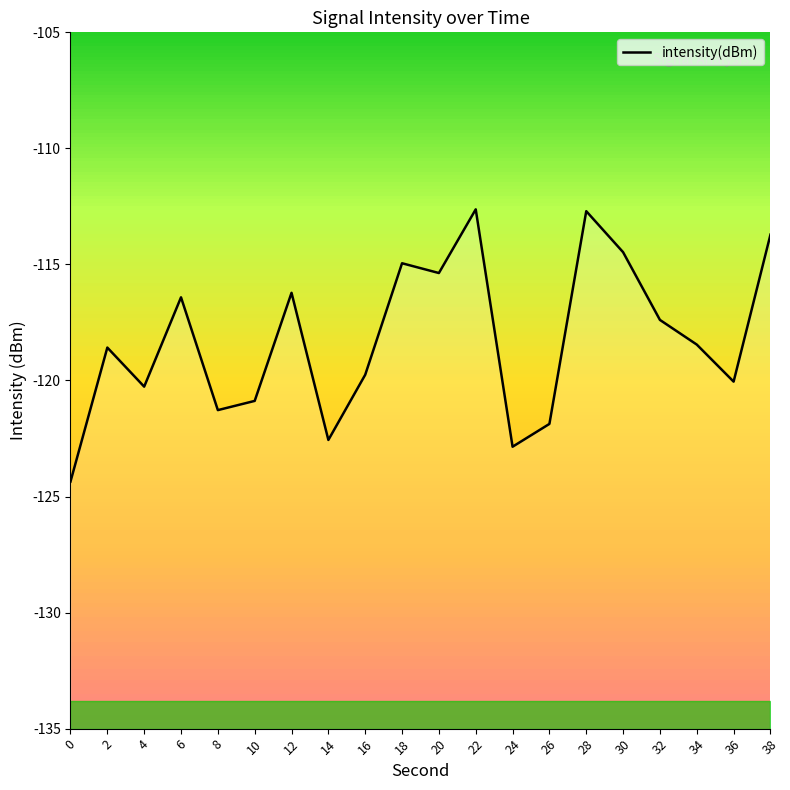

Reading right to left, what are all the values shown in this chart?

-113.7	-120.0	-118.5	-117.4	-114.5	-112.7	-121.9	-122.9	-112.6	-115.4	-114.9	-119.8	-122.6	-116.2	-120.9	-121.3	-116.4	-120.3	-118.6	-124.4